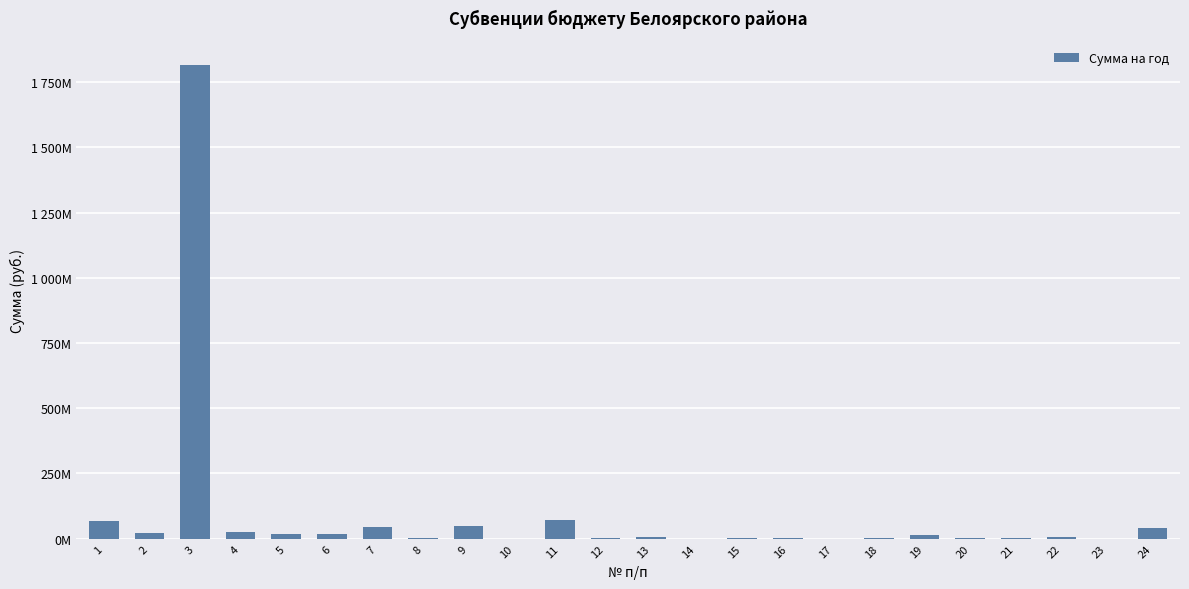

Are the bars horizontal?

No